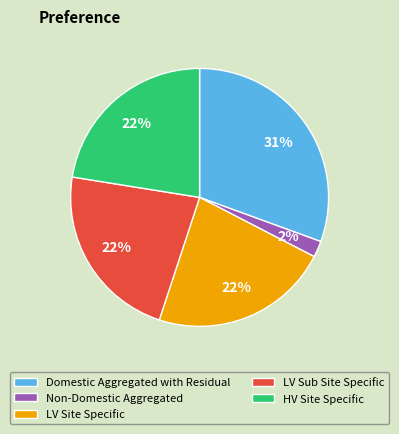

Which category has the biggest portion of the pie?

Domestic Aggregated with Residual